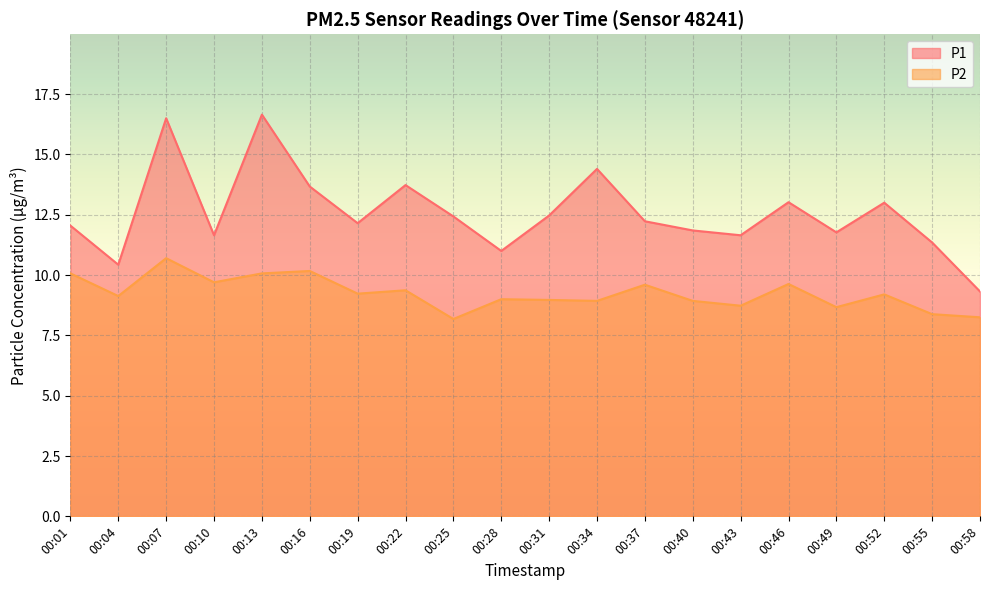

Reading left to right, list all the values displayed in this chart.

P1: 00:01=12.1	00:04=10.4	00:07=16.5	00:10=11.7	00:13=16.6	00:16=13.7	00:19=12.2	00:22=13.7	00:25=12.4	00:28=11.0	00:31=12.5	00:34=14.4	00:37=12.2	00:40=11.8	00:43=11.7	00:46=13.0	00:49=11.8	00:52=13.0	00:55=11.3	00:58=9.3
P2: 00:01=10.1	00:04=9.1	00:07=10.7	00:10=9.7	00:13=10.1	00:16=10.2	00:19=9.2	00:22=9.4	00:25=8.2	00:28=9.0	00:31=9.0	00:34=8.9	00:37=9.6	00:40=8.9	00:43=8.7	00:46=9.6	00:49=8.7	00:52=9.2	00:55=8.4	00:58=8.2